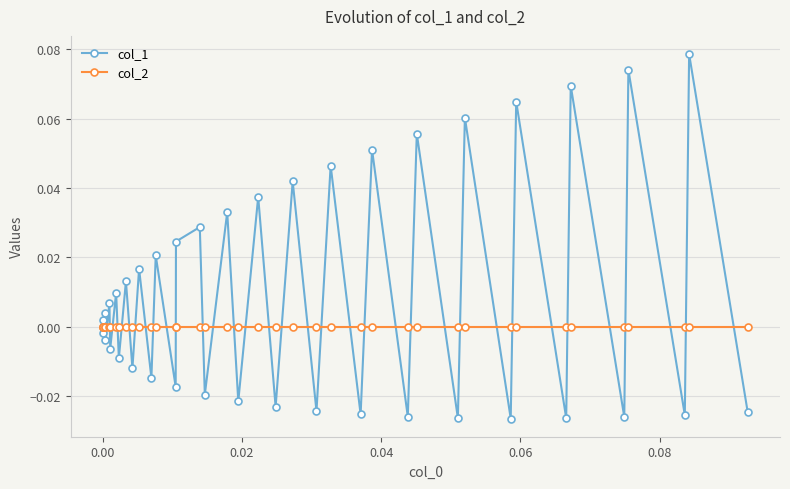

Which series has the largest range (max minus min)?

col_1